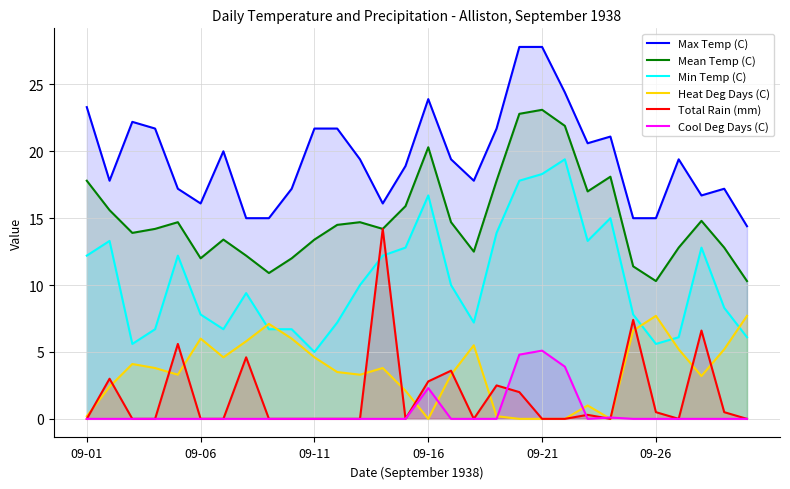

True or false: Total Rain (mm) has a value of 0.0 at 09-06.

True